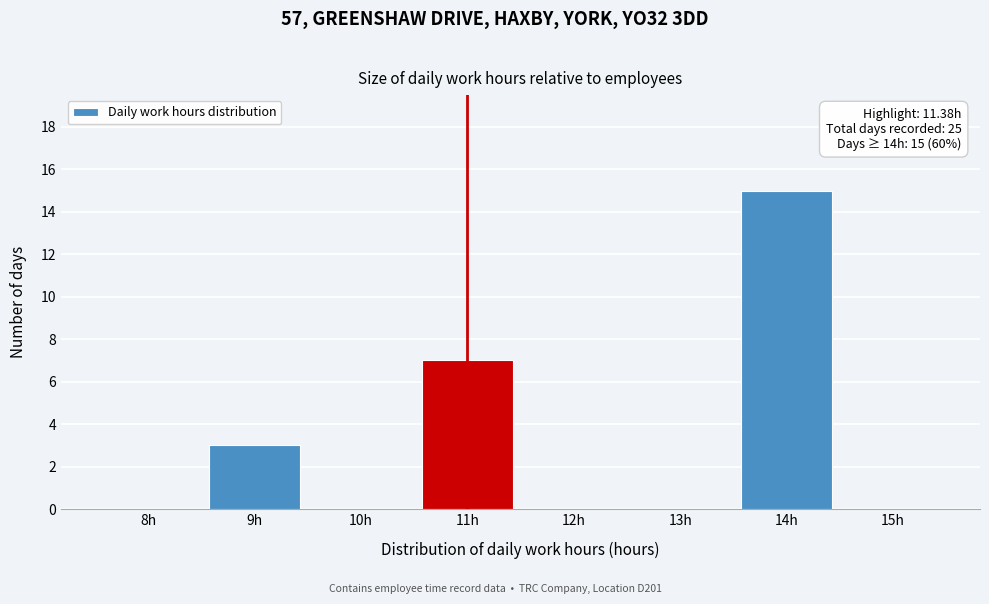

Reading left to right, what are all the values shown in this chart?

8h=0	9h=3	10h=0	11h=7	12h=0	13h=0	14h=15	15h=0